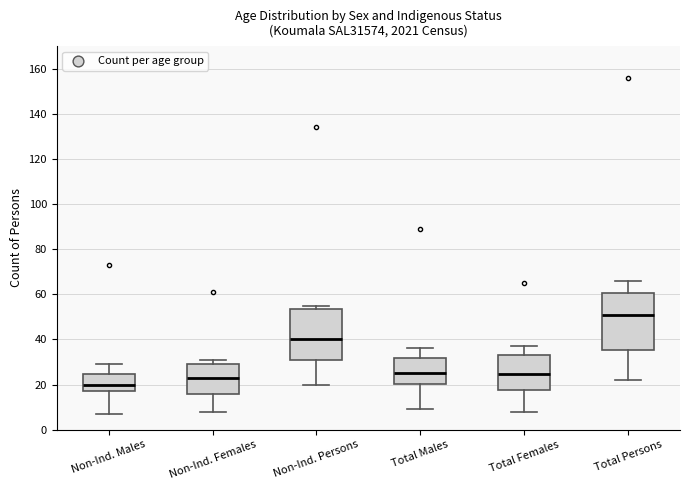

Reading left to right, read every box against the y-axis: the position of its median line, the range the box covers, and the ends of its whiskers. The values are not printed on the chart, so give them approximately, as read against the axis.

Non-Ind. Males: median 20, box 18 to 24, whiskers 8 to 30
Non-Ind. Females: median 24, box 16 to 30, whiskers 8 to 32
Non-Ind. Persons: median 40, box 30 to 54, whiskers 20 to 56
Total Males: median 26, box 20 to 32, whiskers 10 to 36
Total Females: median 24, box 18 to 34, whiskers 8 to 38
Total Persons: median 52, box 36 to 60, whiskers 22 to 66